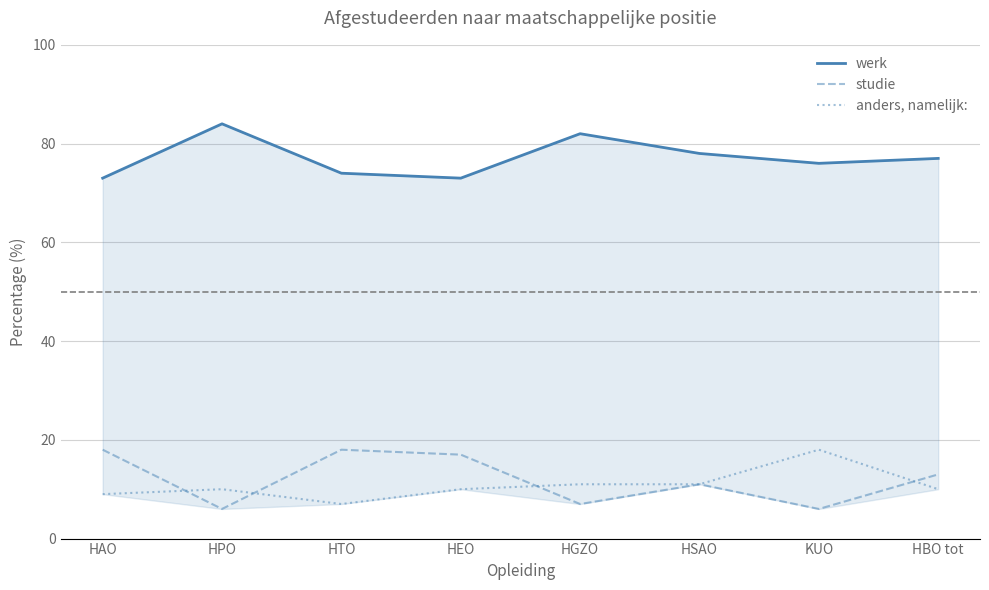

How many interior local valleys does the werk series have?

2